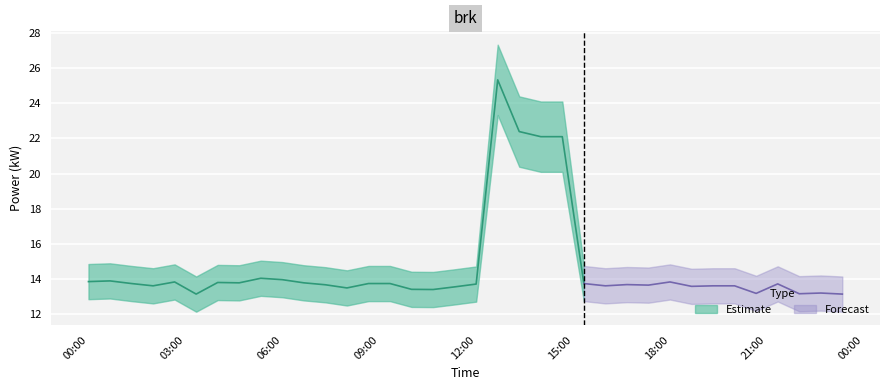

What is the approximate value of power_lower at 06:00?

13.0